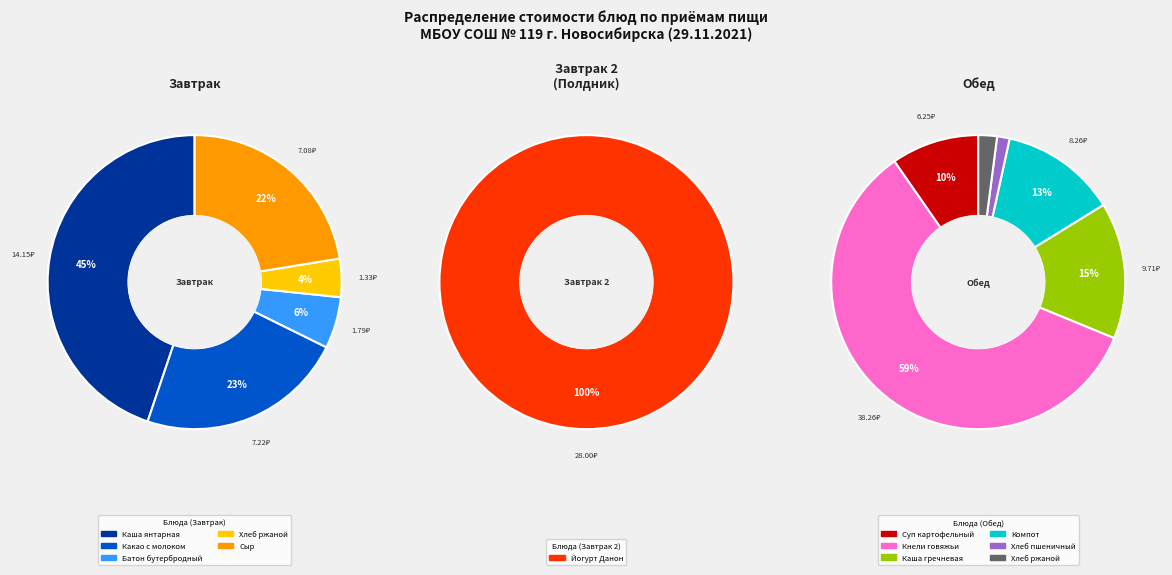

Does Какао с молоком represent more than half of the total?

No